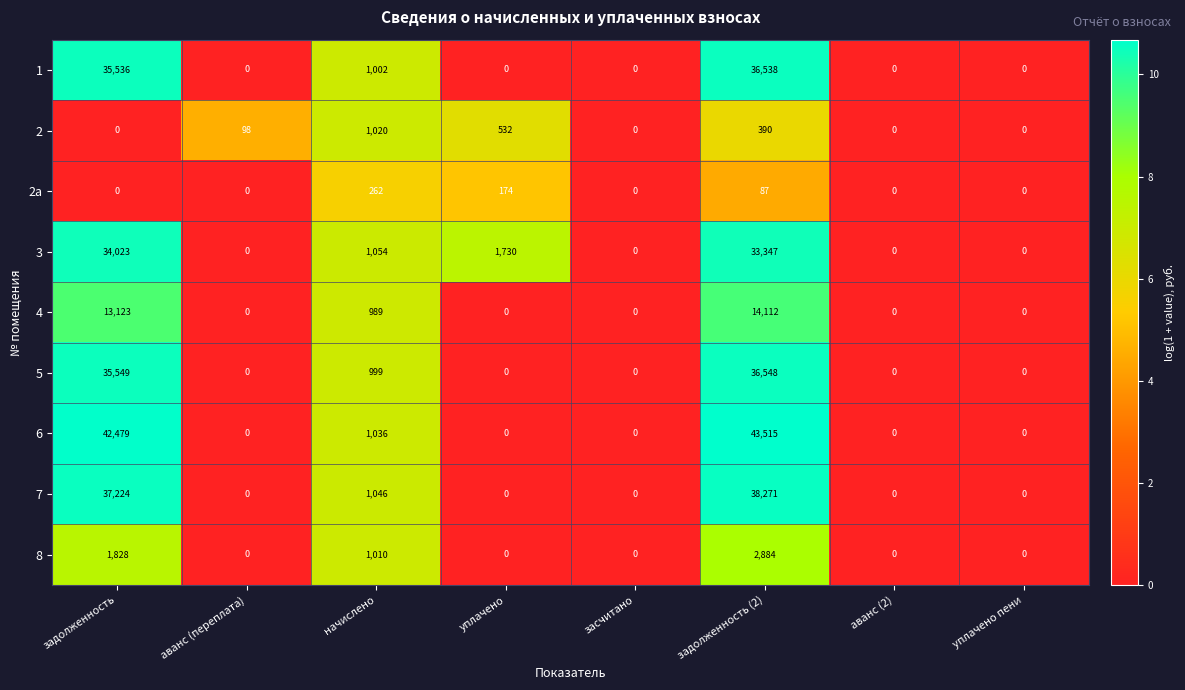

Which label corresponds to the largest value in the chart?

задолженность (2)